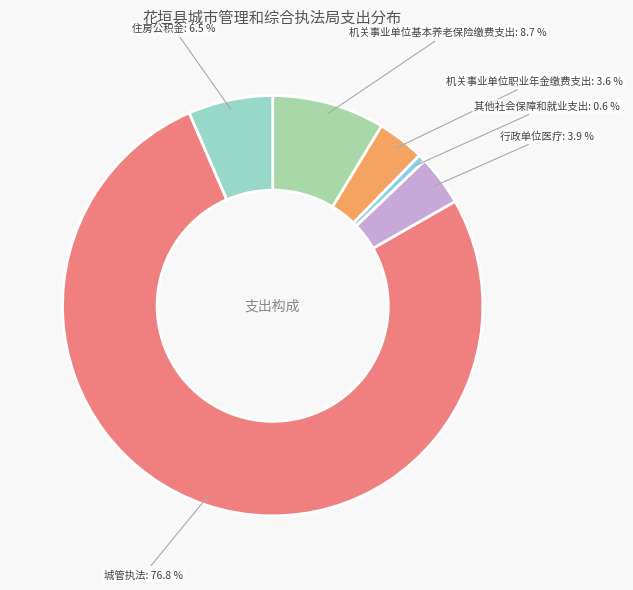

What portion of the pie excludes 机关事业单位基本养老保险缴费支出?

91.3%